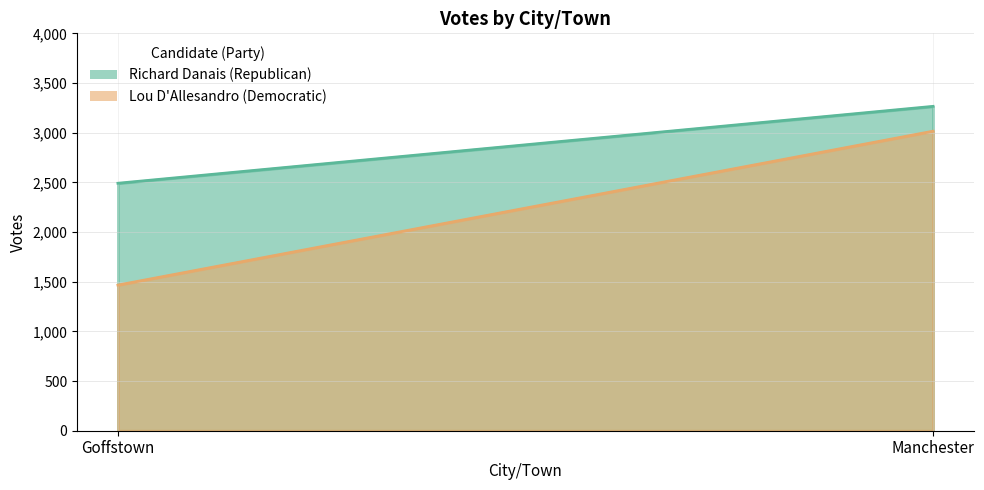

Reading left to right, transcribe all the data shown in this chart.

Richard Danais (Republican): 2491	3265
Lou D'Allesandro (Democratic): 1466	3015